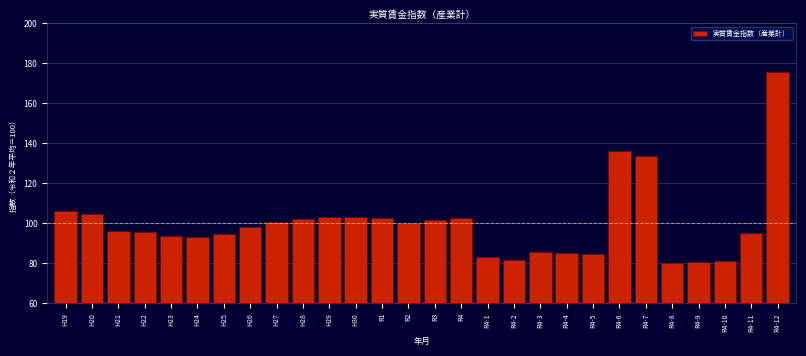

What is the change in value from H25 to R4-3?

-9.1